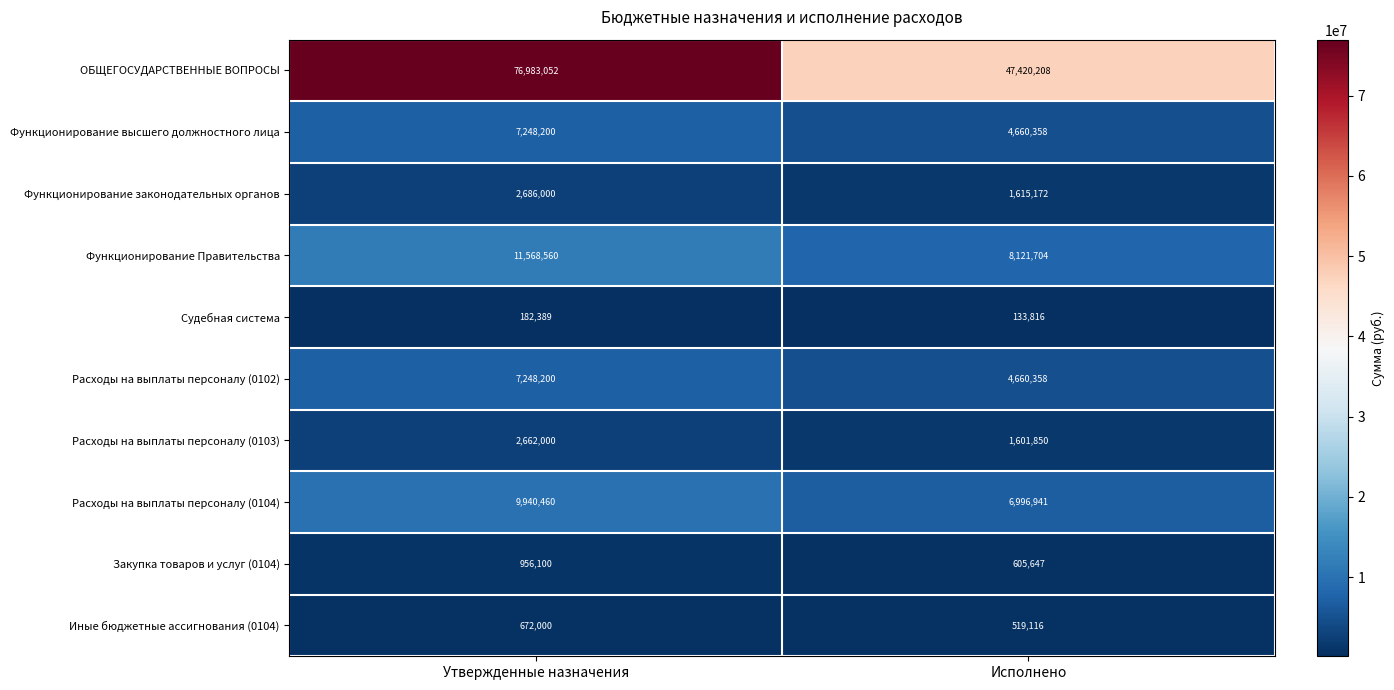

The Функционирование законодательных органов series shows 1615172 at Исполнено. True or false?

True